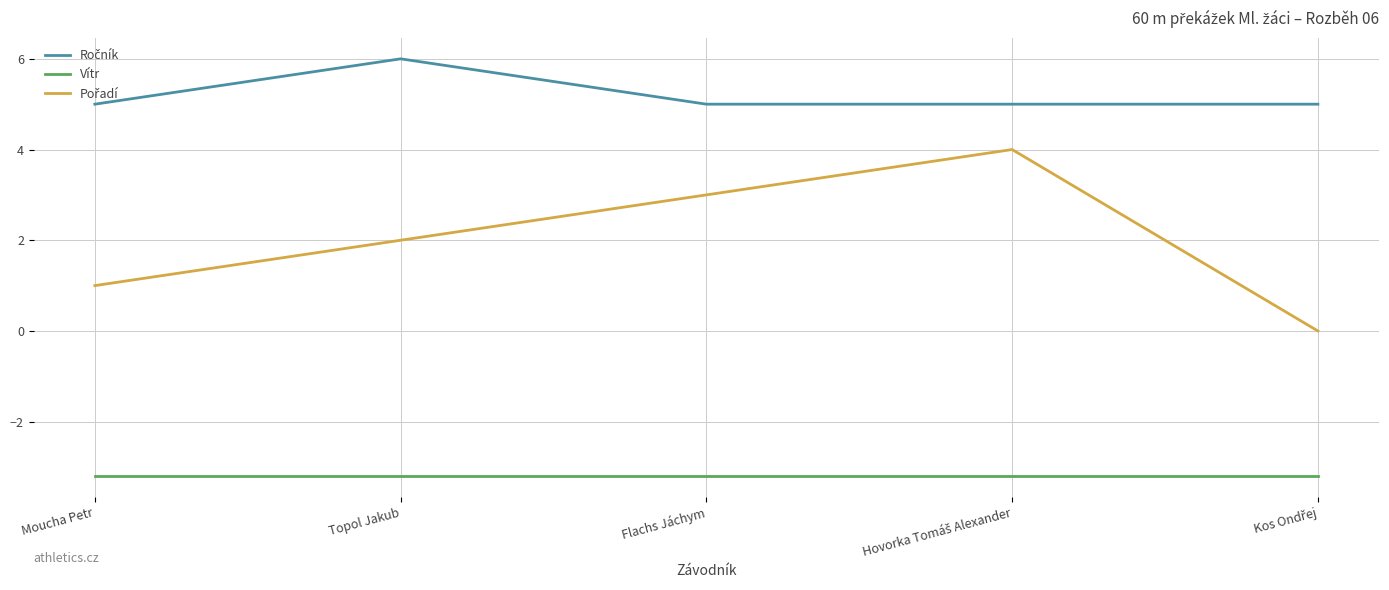

What position from the left is Topol Jakub?

2